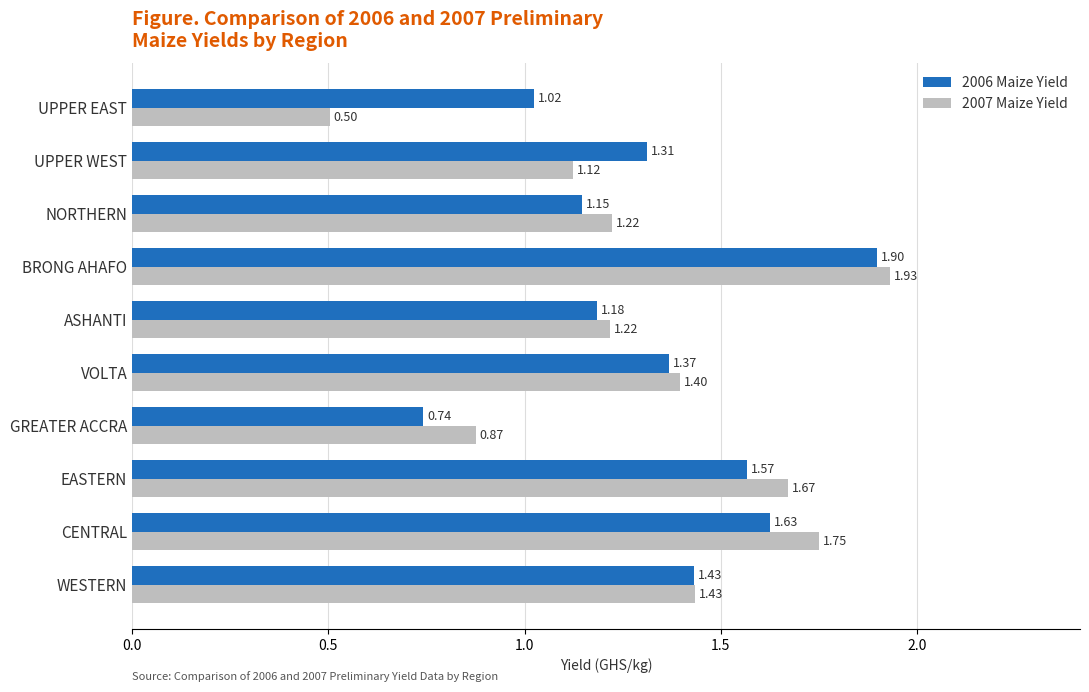

What is the sum of the 2007 Maize Yield values at GREATER ACCRA and CENTRAL?

2.6